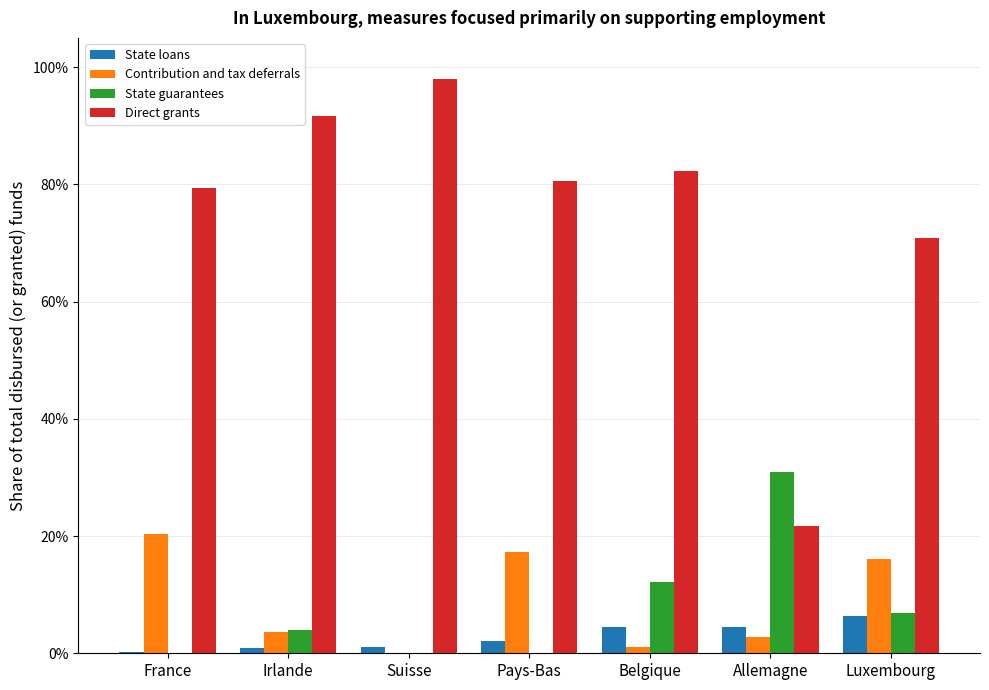

Which label corresponds to the smallest value in the chart?

Suisse